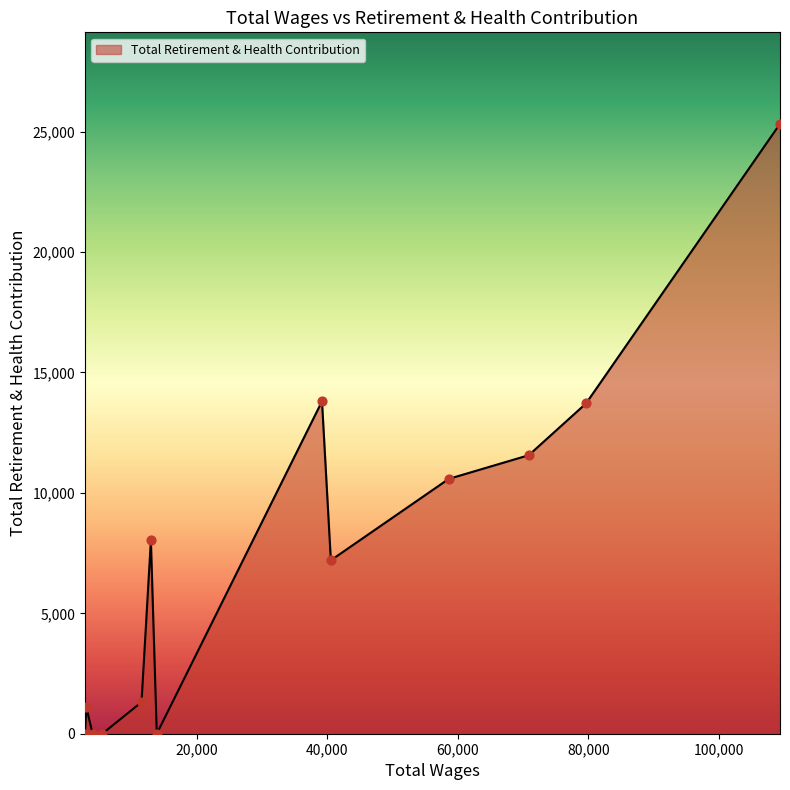

What is the maximum value shown in the chart?

25323